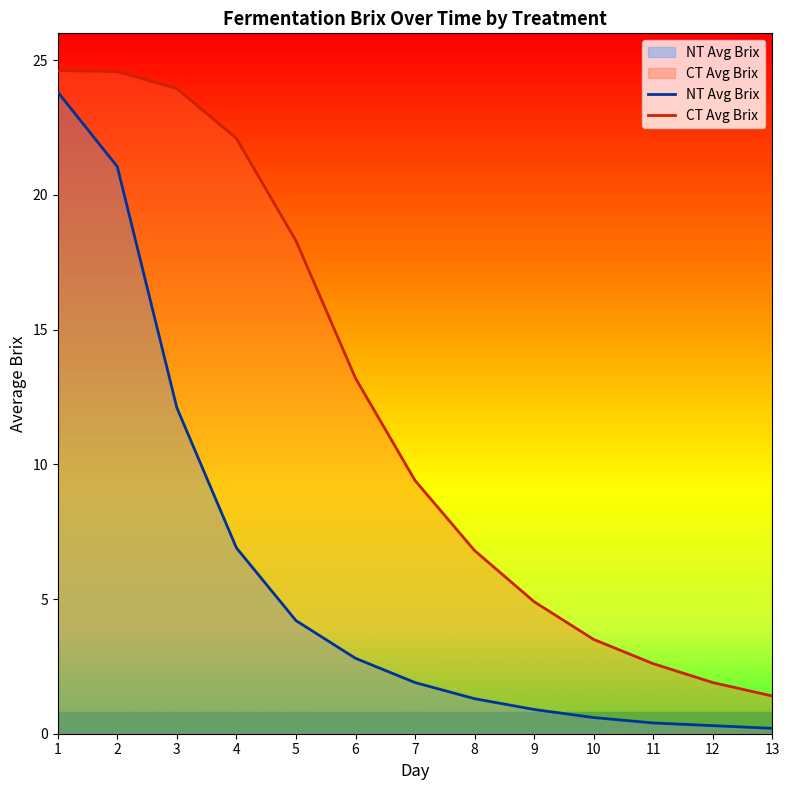

The value of CT Avg Brix at 10 is 3.5. True or false?

True